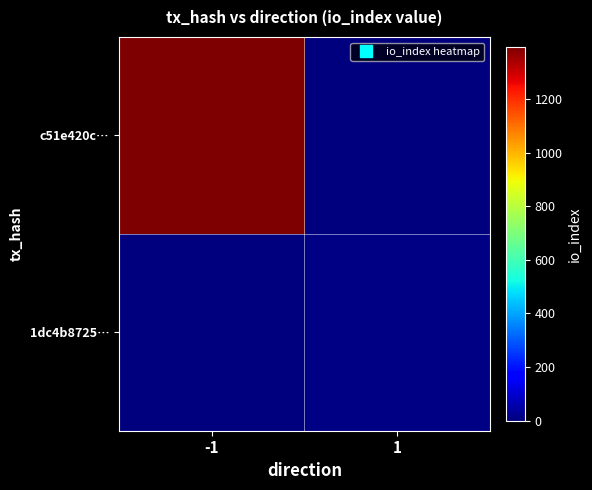

Reading left to right, what are all the values shown in this chart?

c51e420c…: -1=1394	1=0
1dc4b8725…: -1=0	1=10